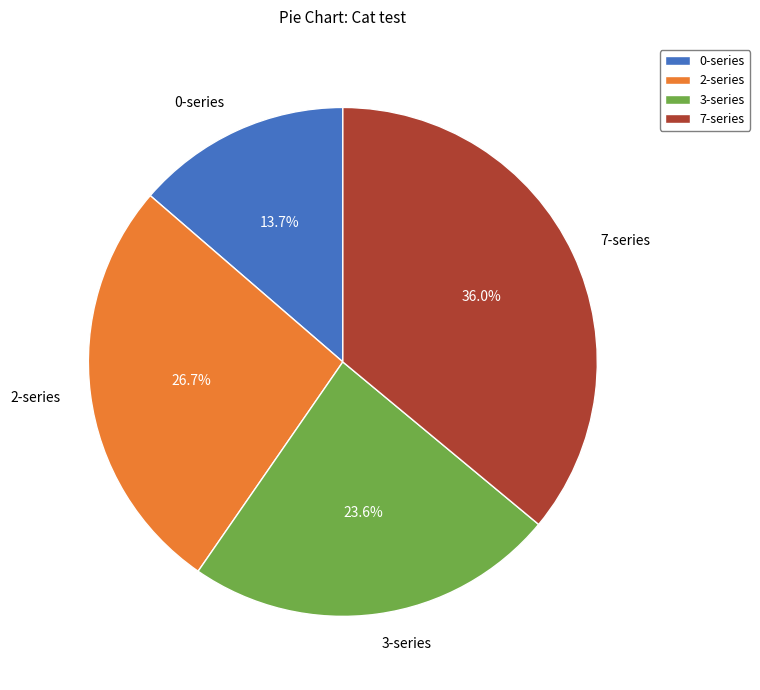

What is the total percentage of 2-series and 7-series?

62.7%